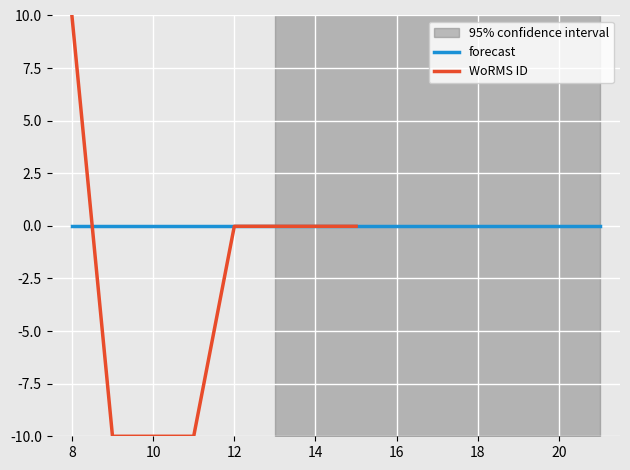

What is the difference between the maximum and minimum values?

20.0